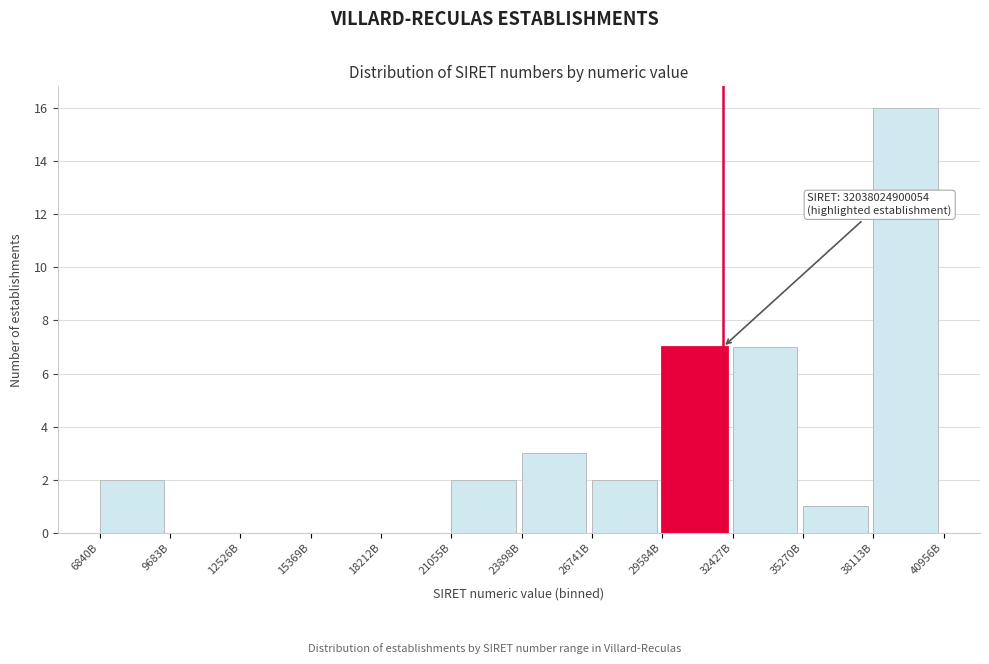

Reading right to left, what are all the values shown in this chart?

38113B=16	35270B=1	32427B=7	29584B=7	26741B=2	23898B=3	21055B=2	18212B=0	15369B=0	12526B=0	9683B=0	6840B=2